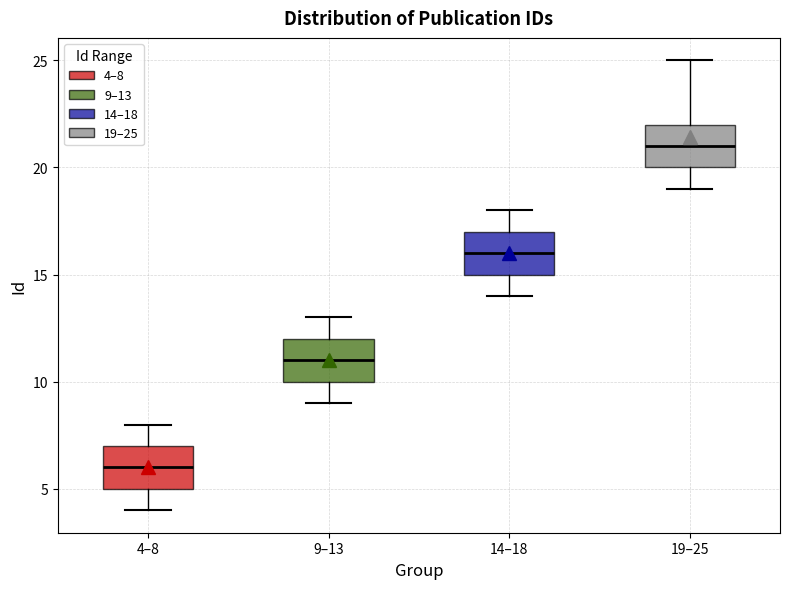

Reading left to right, read every box against the y-axis: the position of its median line, the range the box covers, and the ends of its whiskers. The values are not printed on the chart, so give them approximately, as read against the axis.

4–8: median 6, box 5 to 7, whiskers 4 to 8
9–13: median 11, box 10 to 12, whiskers 9 to 13
14–18: median 16, box 15 to 17, whiskers 14 to 18
19–25: median 21, box 20 to 22, whiskers 19 to 25